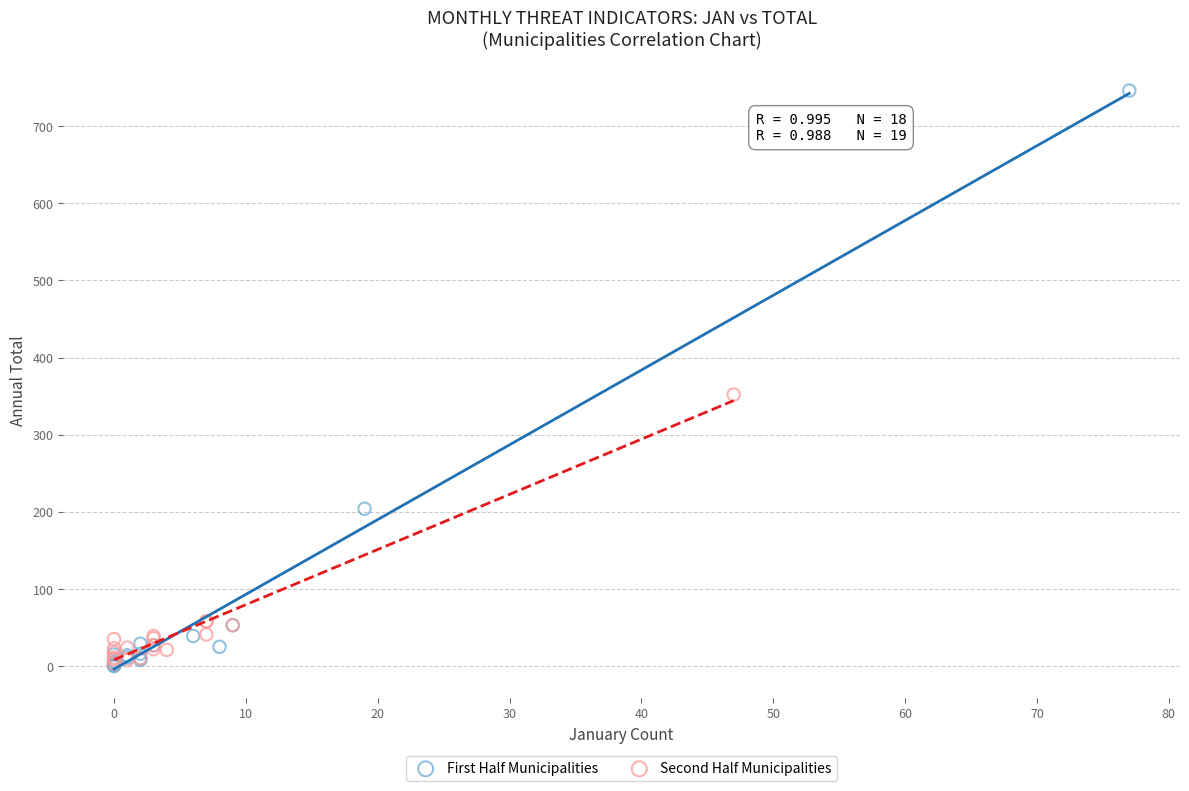

Which series reaches the maximum Y coordinate?

First Half Municipalities